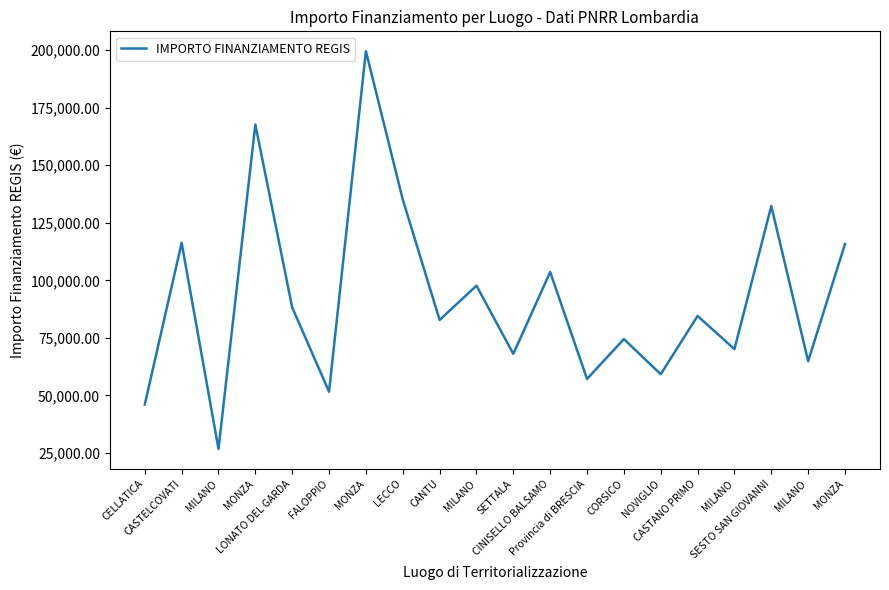

At which category does the data reach its first local valley?

MILANO